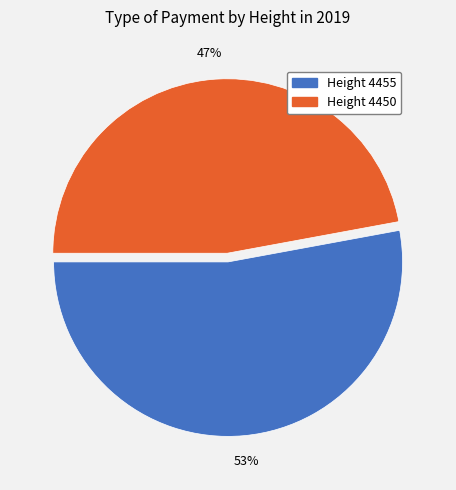

Is there any slice that represents more than half of the pie?

Yes